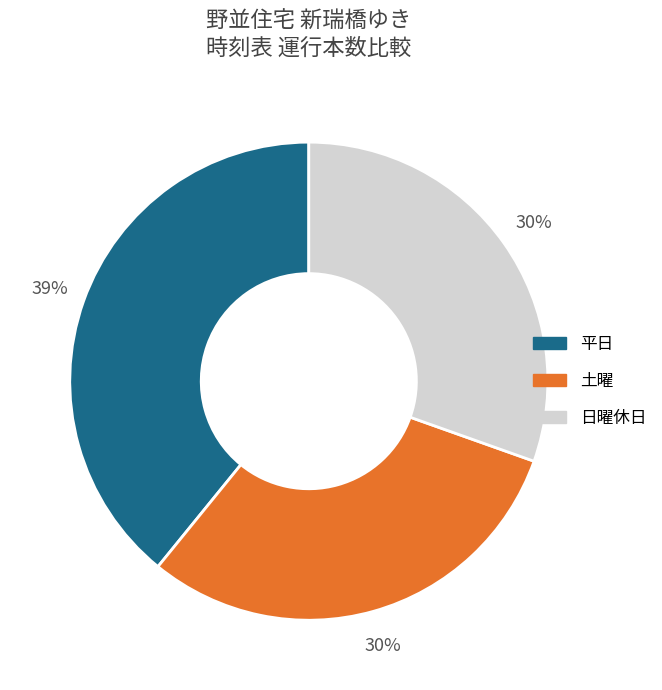

Count the number of slices in the pie.

3